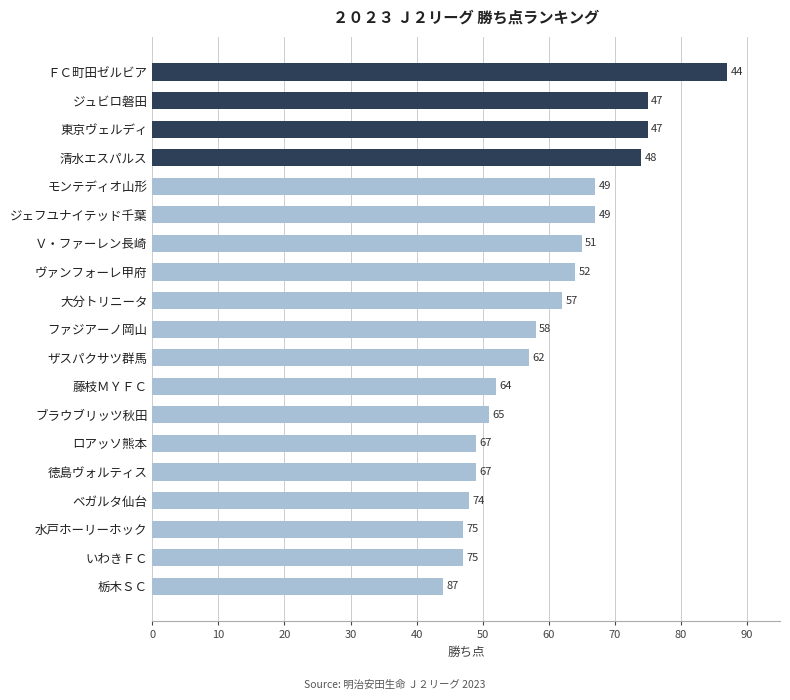

Reading top to bottom, what are all the values shown in this chart?

ＦＣ町田ゼルビア=87	ジュビロ磐田=75	東京ヴェルディ=75	清水エスパルス=74	モンテディオ山形=67	ジェフユナイテッド千葉=67	Ｖ・ファーレン長崎=65	ヴァンフォーレ甲府=64	大分トリニータ=62	ファジアーノ岡山=58	ザスパクサツ群馬=57	藤枝ＭＹＦＣ=52	ブラウブリッツ秋田=51	ロアッソ熊本=49	徳島ヴォルティス=49	ベガルタ仙台=48	水戸ホーリーホック=47	いわきＦＣ=47	栃木ＳＣ=44